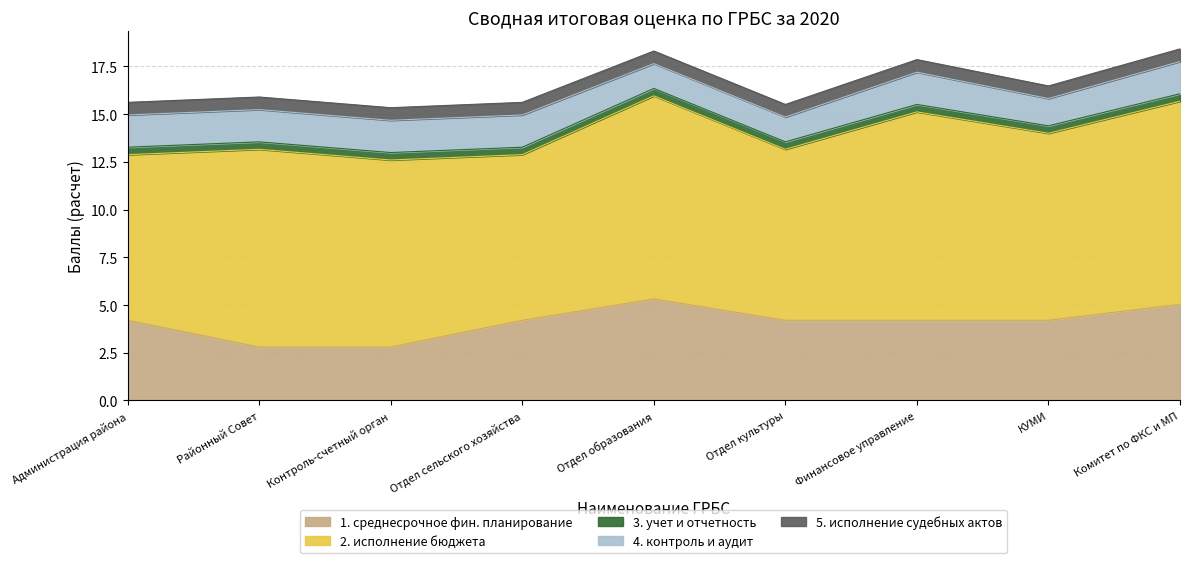

Is it true that 5. исполнение судебных актов equals 0.7 at Отдел образования?

True